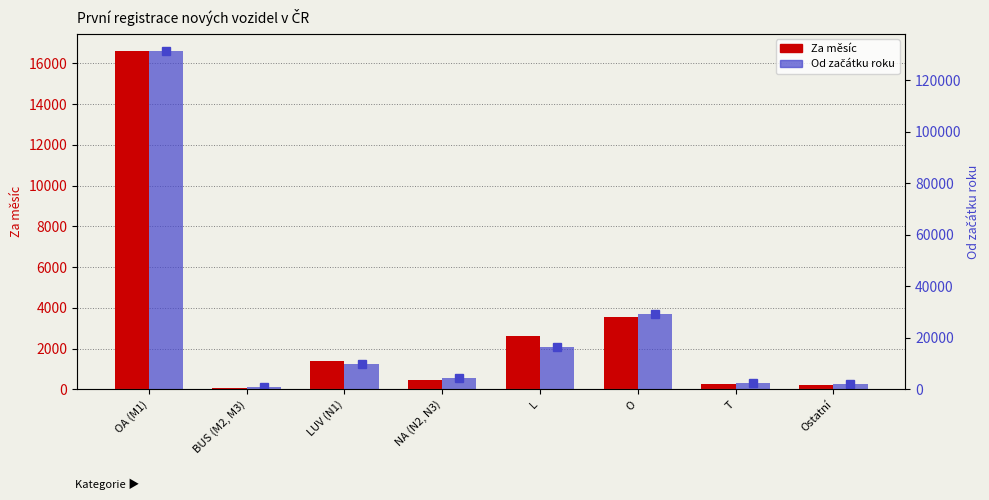

True or false: Za měsíc has a value of 5960 at O.

False